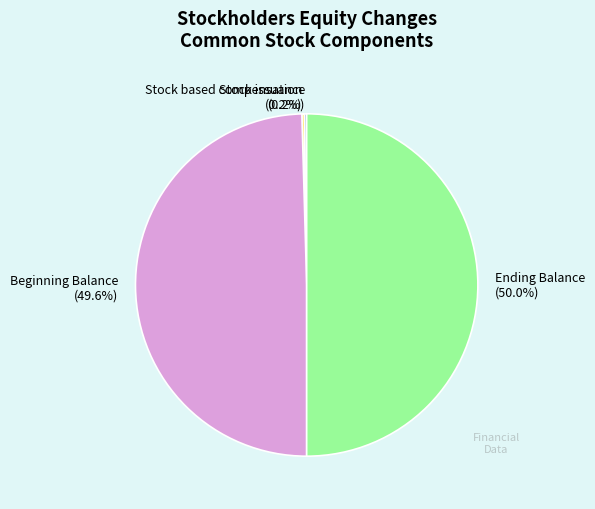

Do Ending Balance (50.0%) and Beginning Balance (49.6%) together represent more than half of the pie?

Yes